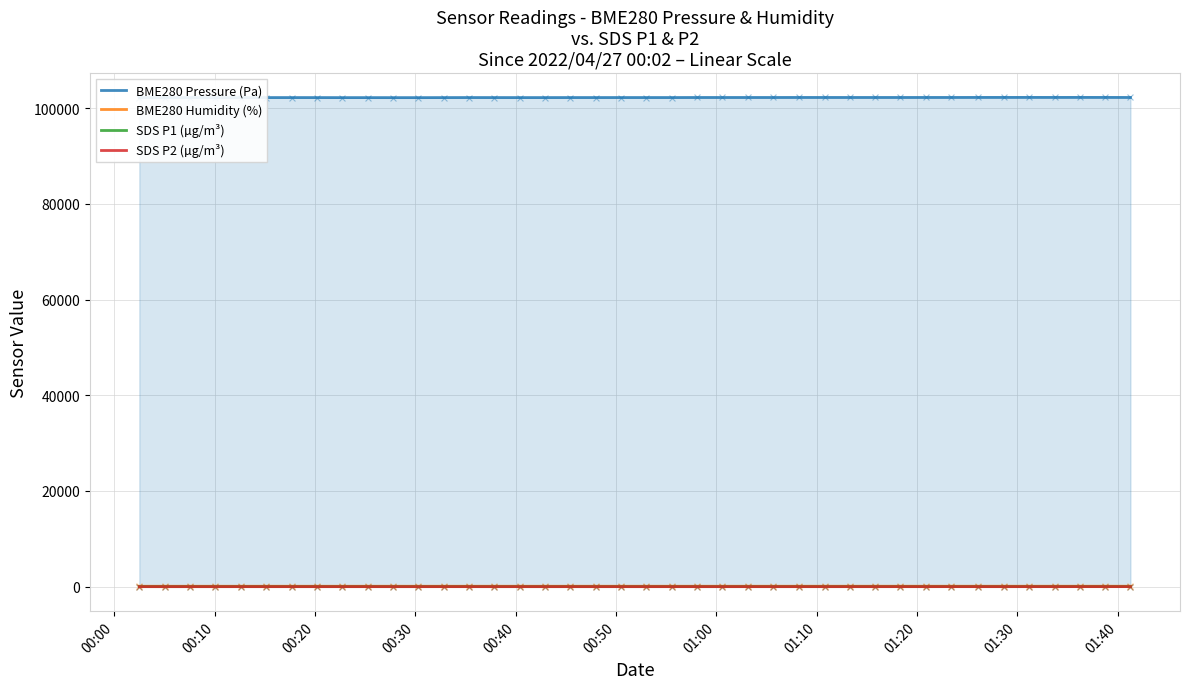

At which category is the sum across all series the highest?

37